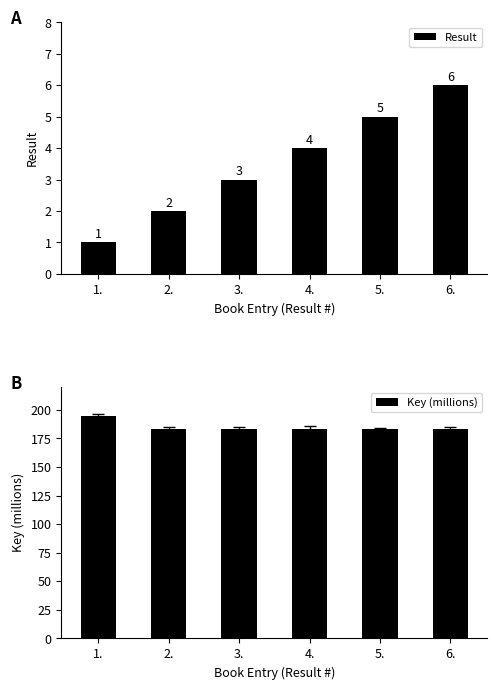

Which series has the largest range (max minus min)?

Key (millions)